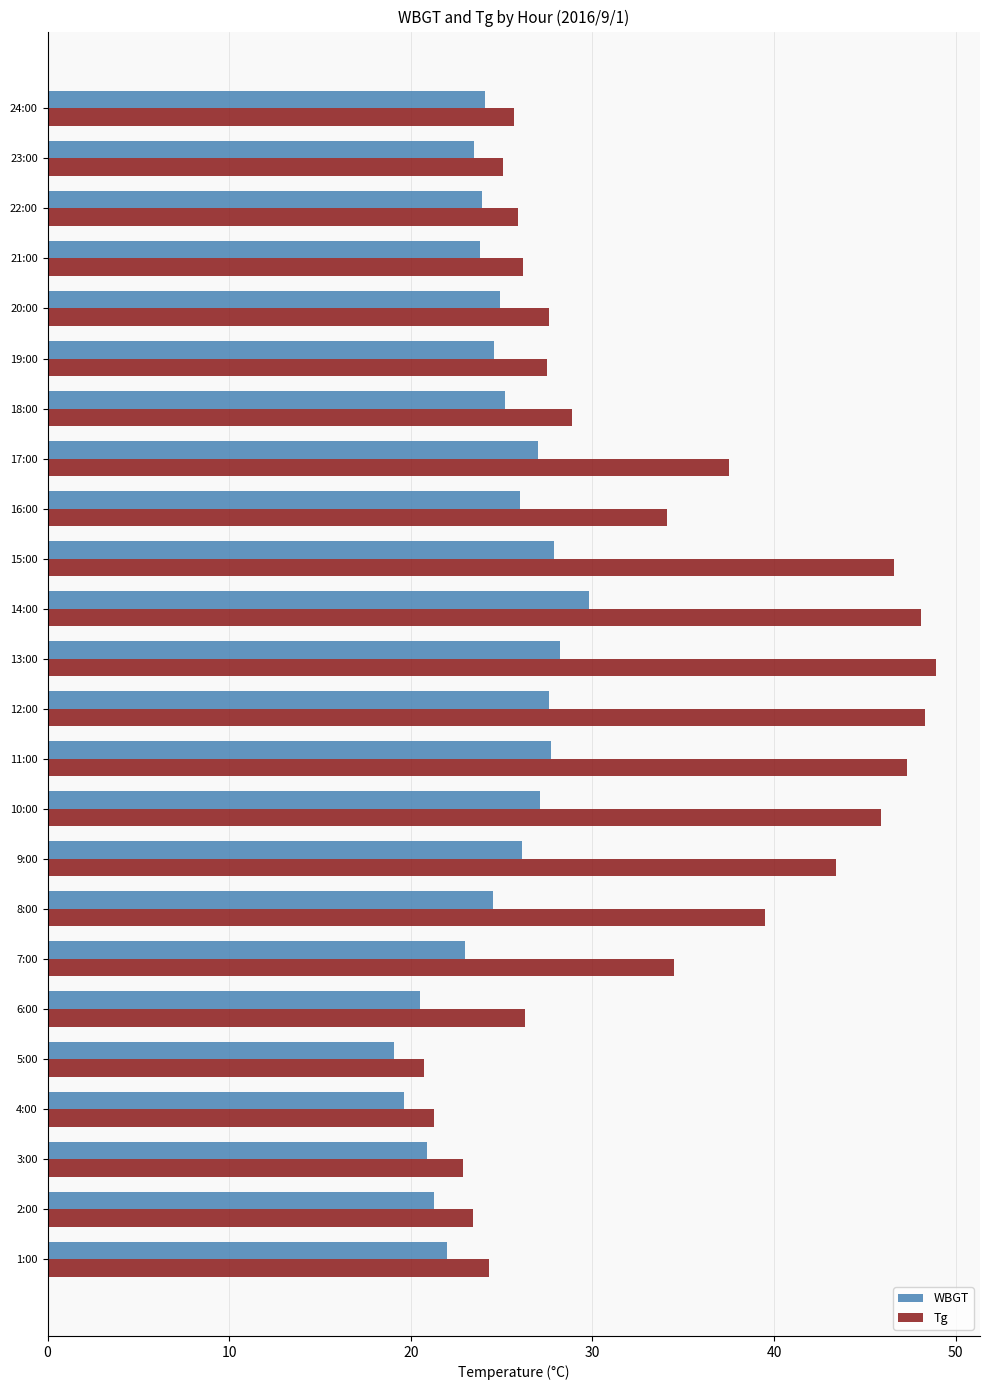

What is the difference between the maximum and minimum values in the Tg series?

28.2